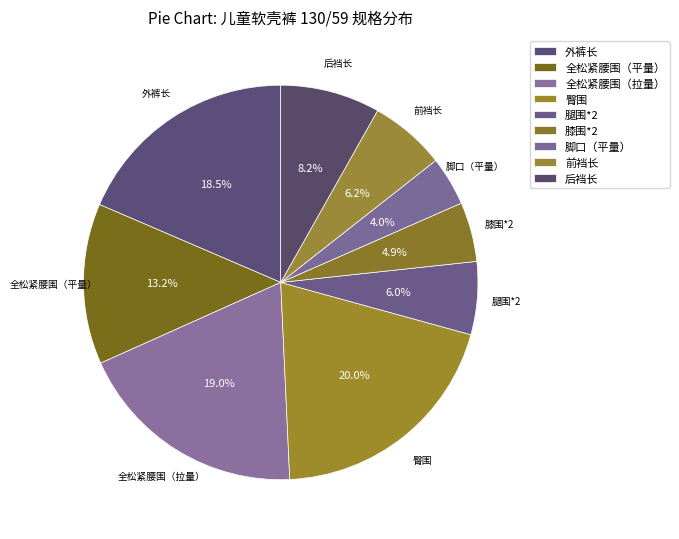

Rank the categories by value from highest to lowest.

臀围, 全松紧腰围（拉量）, 外裤长, 全松紧腰围（平量）, 后裆长, 前裆长, 腿围*2, 膝围*2, 脚口（平量）